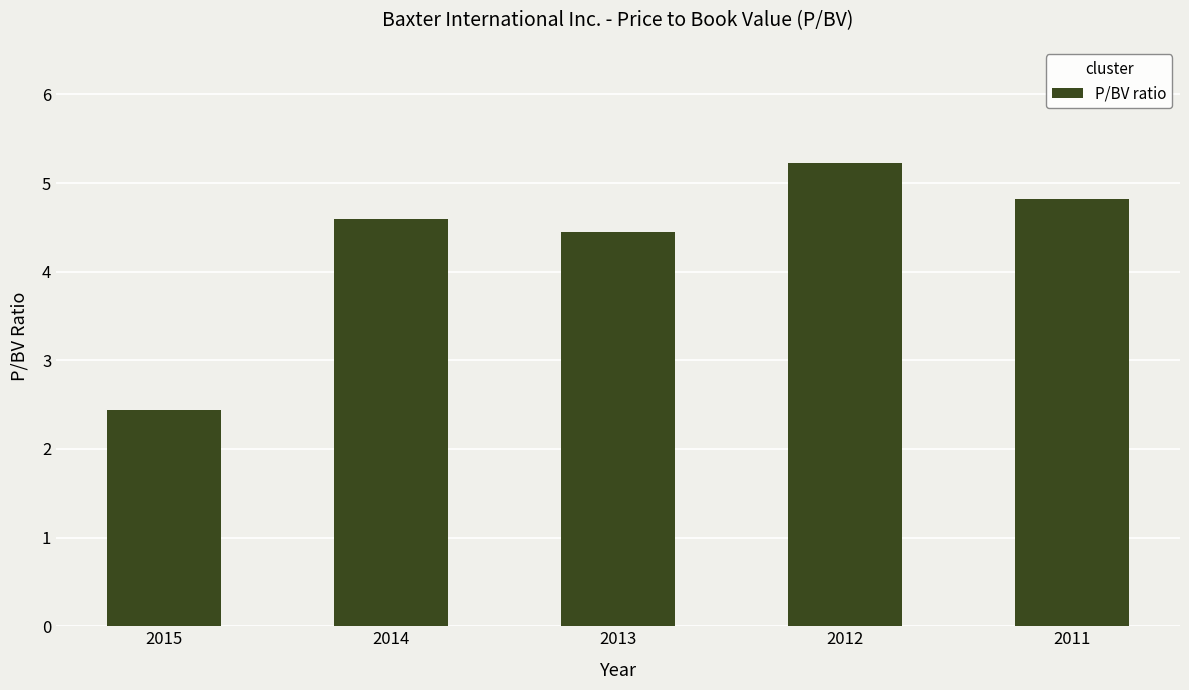

Reading left to right, list all the values displayed in this chart.

2015=2.4	2014=4.6	2013=4.5	2012=5.2	2011=4.8